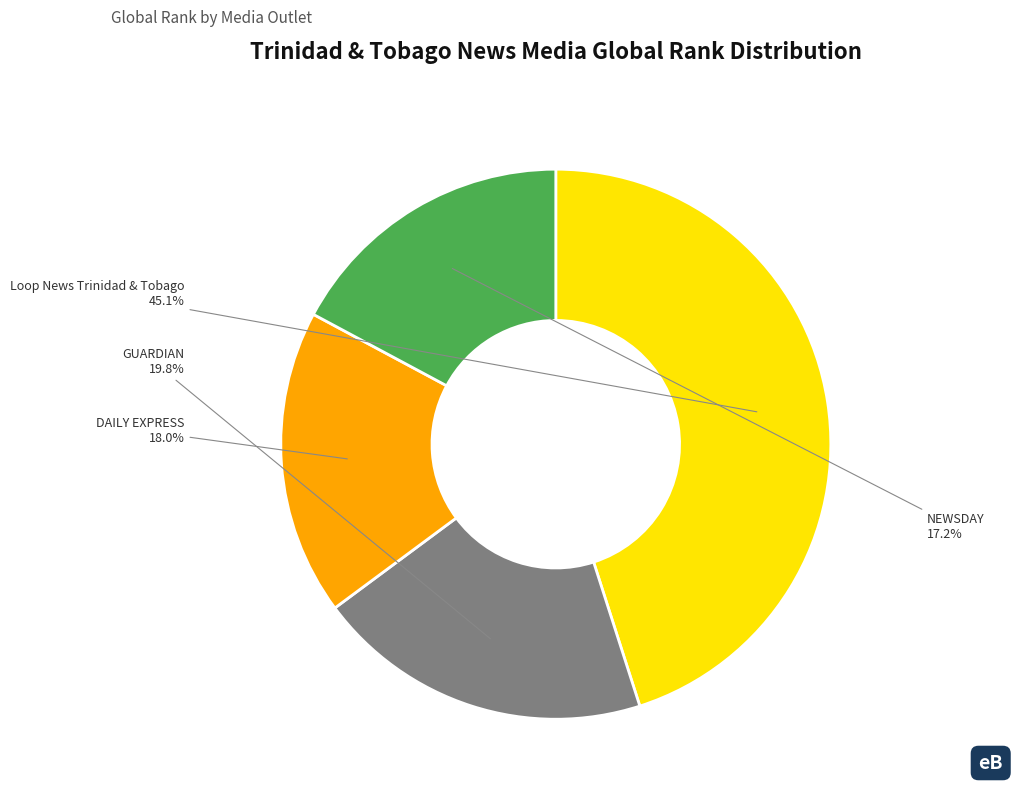

Approximately how many times larger is the value at NEWSDAY compared to Loop News Trinidad & Tobago?

0.4